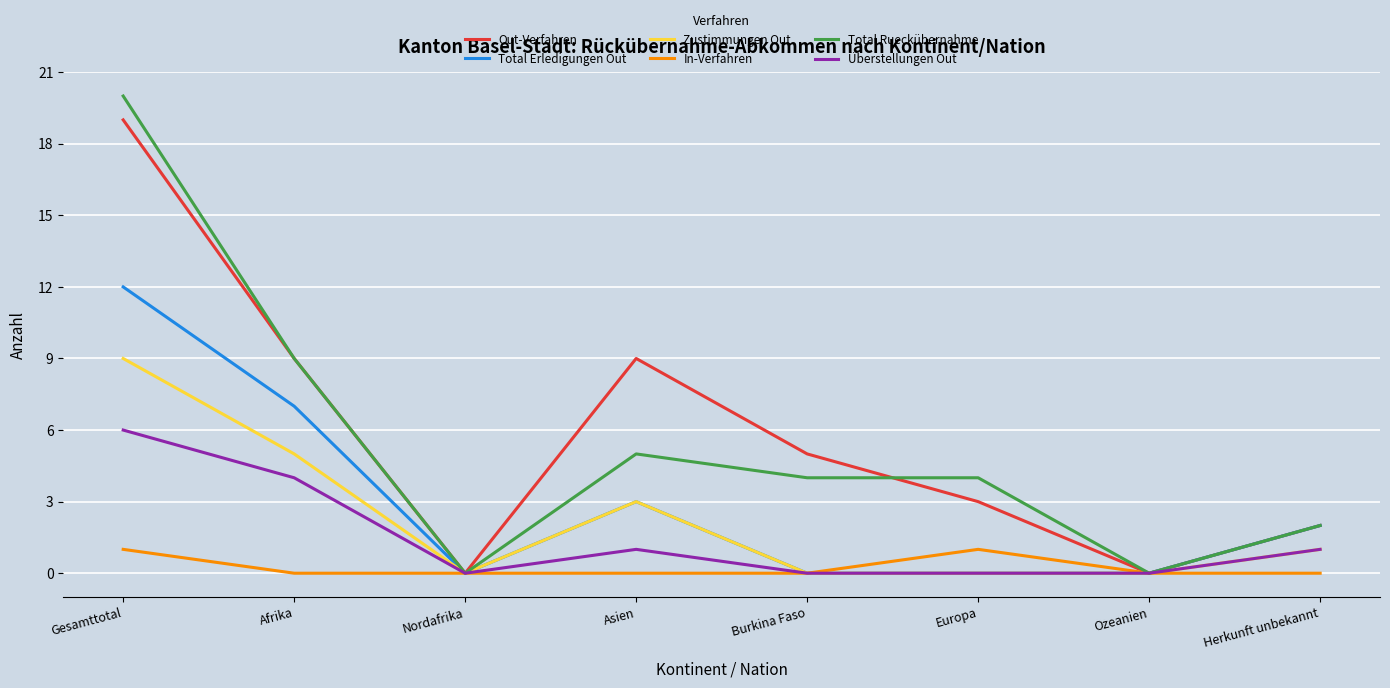

Reading right to left, what are all the values shown in this chart?

Out-Verfahren: 2	0	3	5	9	0	9	19
Total Erledigungen Out: 2	0	0	0	3	0	7	12
Zustimmungen Out: 1	0	0	0	3	0	5	9
In-Verfahren: 0	0	1	0	0	0	0	1
Total Rueckübernahme: 2	0	4	4	5	0	9	20
Überstellungen Out: 1	0	0	0	1	0	4	6